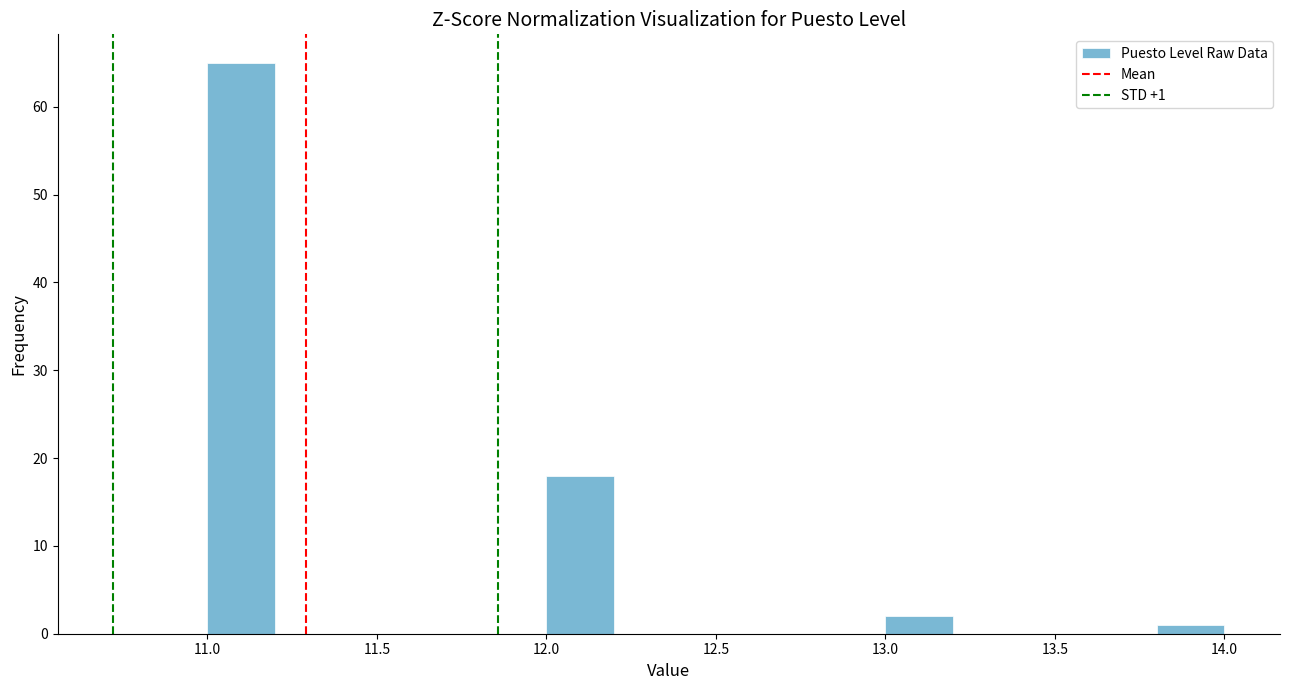

Over which range of the x-axis is the bar tallest?

11.0 to 11.2